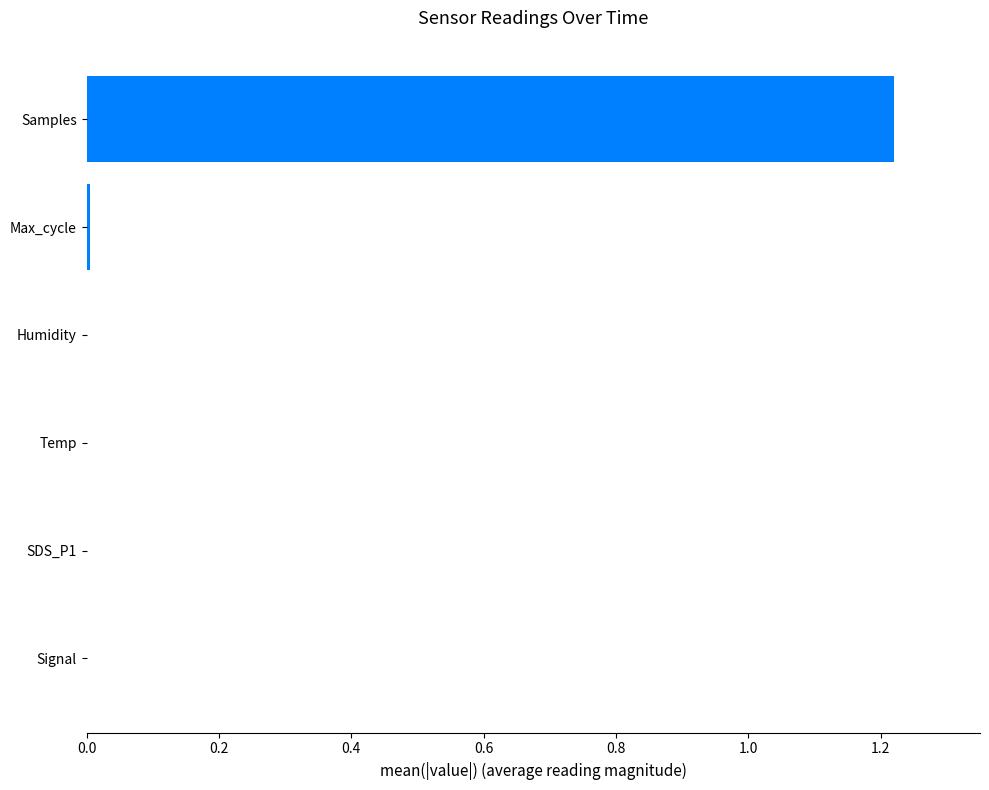

The chart shows a value of 0.0 at Humidity. True or false?

True